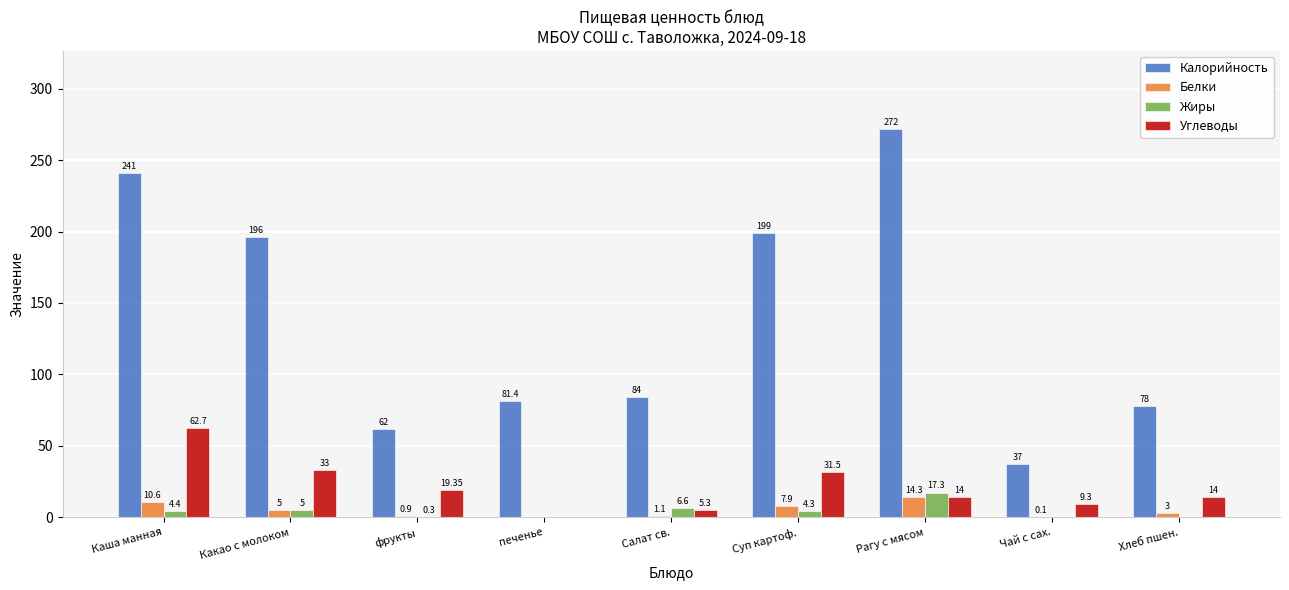

Which series has the largest range (max minus min)?

Калорийность